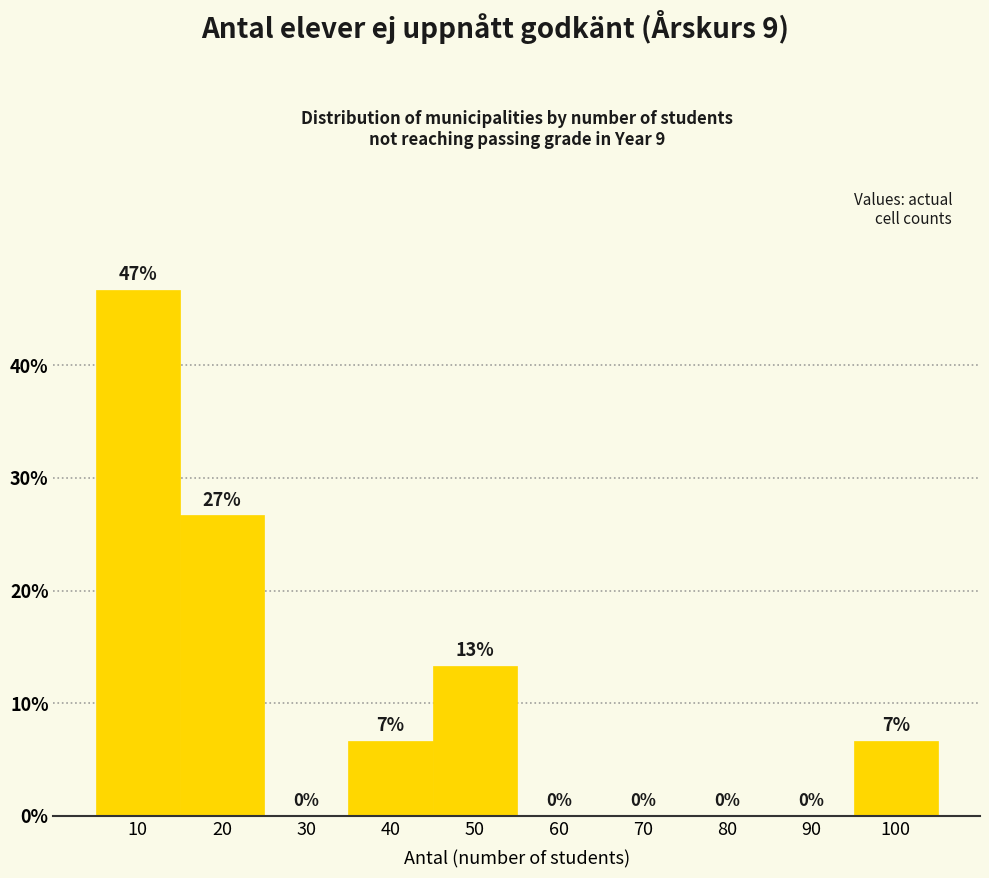

What is the maximum value shown in the chart?

46.7